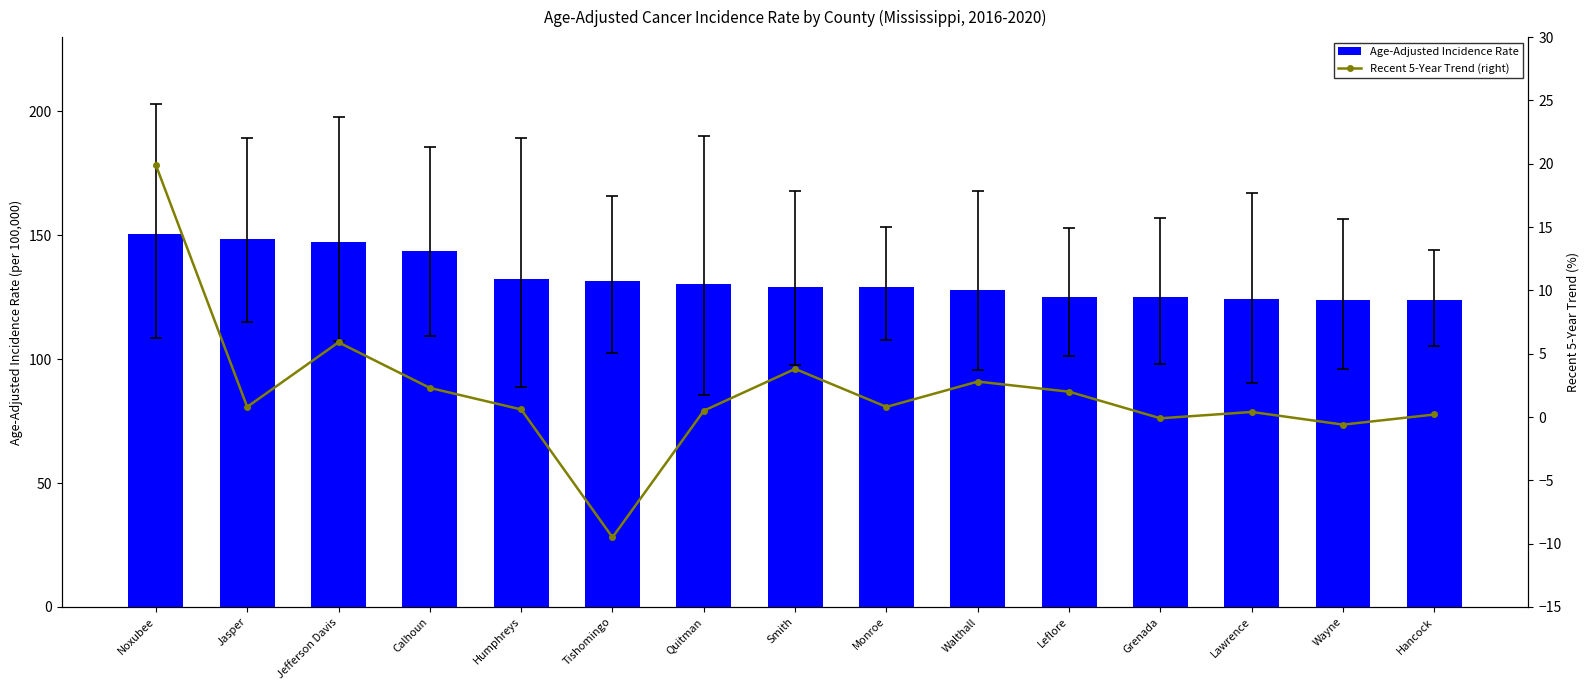

Reading left to right, transcribe all the data shown in this chart.

Age-Adjusted Incidence Rate: 150.6	148.7	147.5	143.8	132.4	131.4	130.4	129.3	129.1	128.0	125.3	125.0	124.5	123.8	123.7
Recent 5-Year Trend (right): 19.9	0.8	5.9	2.3	0.6	-9.5	0.5	3.8	0.8	2.8	2.0	-0.1	0.4	-0.6	0.2